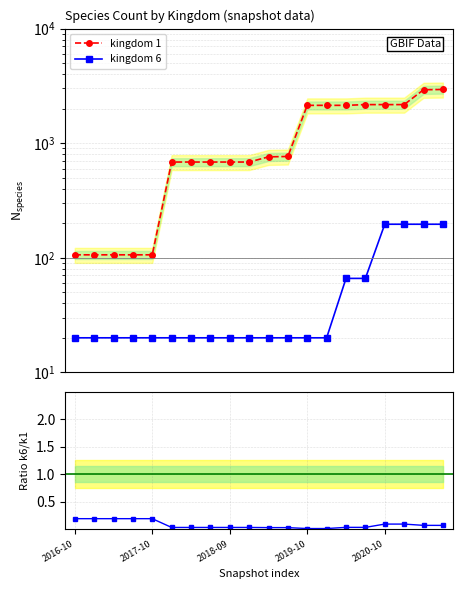

Is the value of Ratio k6/k1 at 14 greater than the value of kingdom 6 at 12?

No